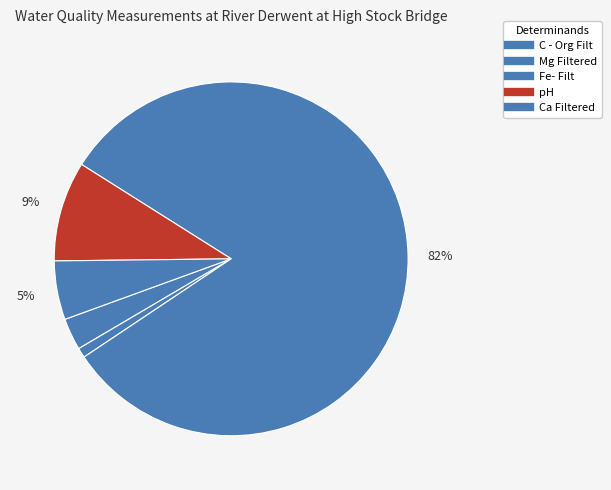

To the nearest percent, what is the average slice percentage?

20%